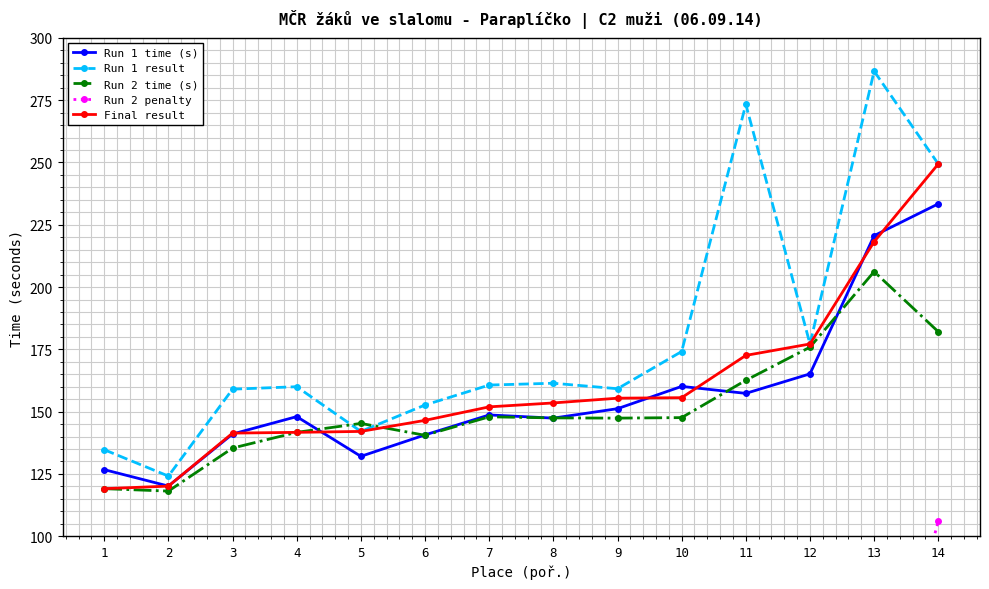

The value of Run 2 time (s) at 11 is 284.2. True or false?

False